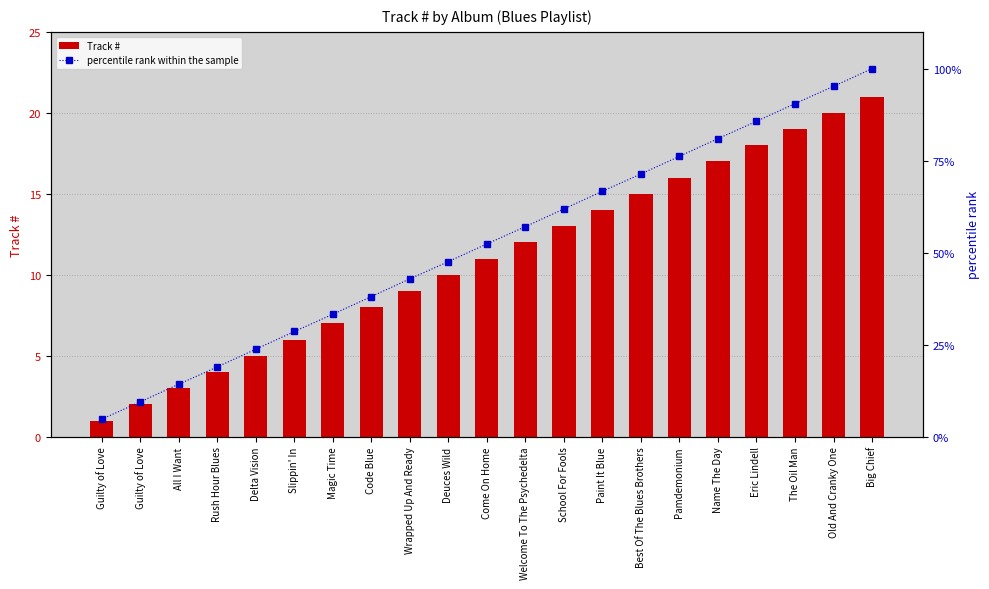

Reading left to right, transcribe all the data shown in this chart.

Track #: Guilty of Love=1.0	Guilty of Love=2.0	All I Want=3.0	Rush Hour Blues=4.0	Delta Vision=5.0	Slippin' In=6.0	Magic Time=7.0	Code Blue=8.0	Wrapped Up And Ready=9.0	Deuces Wild=10.0	Come On Home=11.0	Welcome To The Psychedelta=12.0	School For Fools=13.0	Paint It Blue=14.0	Best Of The Blues Brothers=15.0	Pamdemonium=16.0	Name The Day=17.0	Eric Lindell=18.0	The Oil Man=19.0	Old And Cranky One=20.0	Big Chief=21.0
percentile rank within the sample: Guilty of Love=4.8	Guilty of Love=9.5	All I Want=14.3	Rush Hour Blues=19.0	Delta Vision=23.8	Slippin' In=28.6	Magic Time=33.3	Code Blue=38.1	Wrapped Up And Ready=42.9	Deuces Wild=47.6	Come On Home=52.4	Welcome To The Psychedelta=57.1	School For Fools=61.9	Paint It Blue=66.7	Best Of The Blues Brothers=71.4	Pamdemonium=76.2	Name The Day=81.0	Eric Lindell=85.7	The Oil Man=90.5	Old And Cranky One=95.2	Big Chief=100.0